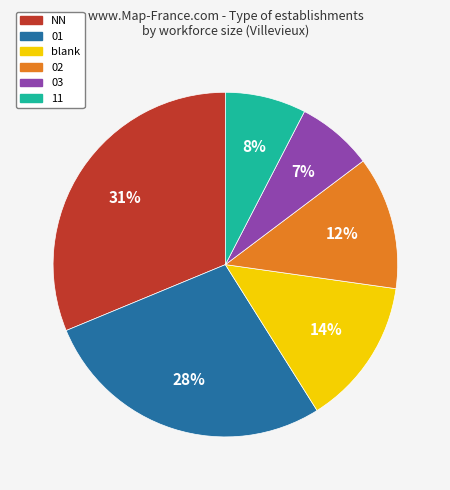

Count the number of slices in the pie.

6